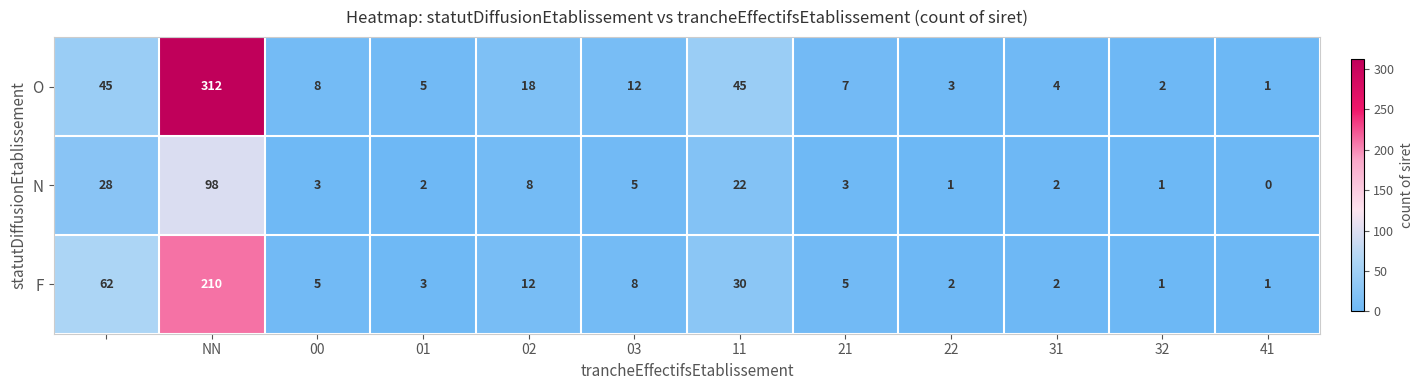

Which series has the largest total across all categories?

O